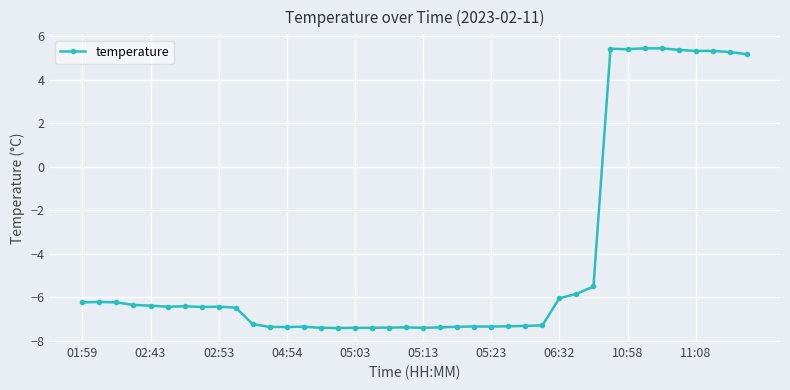

What is the value of the 13th point from the left?

-7.4